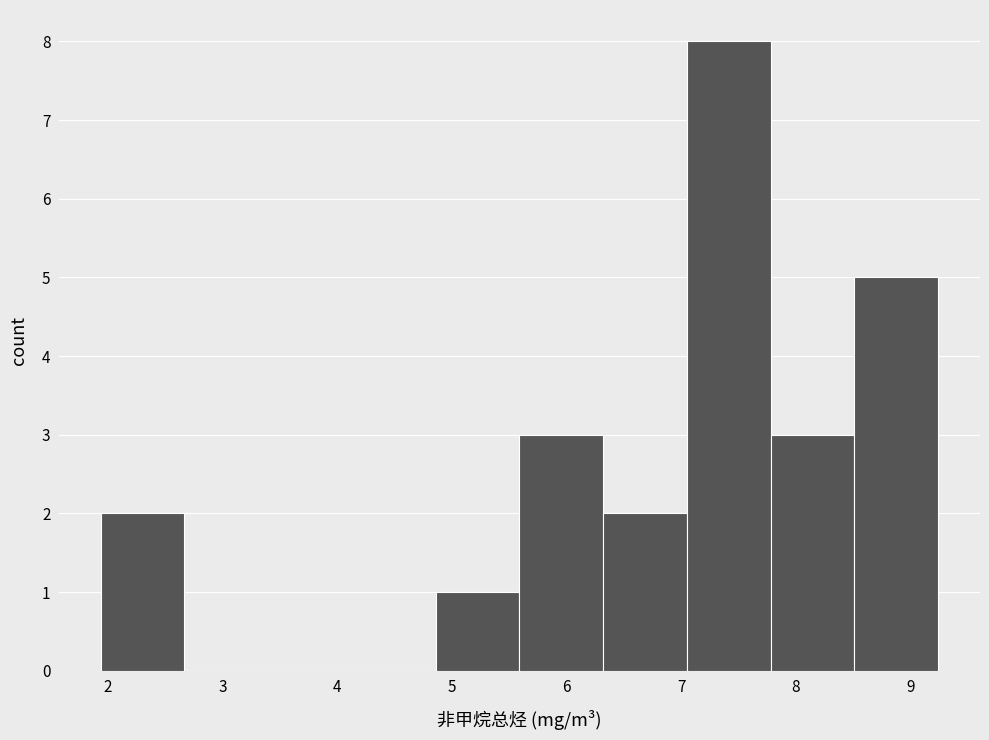

Over which range of the x-axis is the bar tallest?

7.1 to 7.8